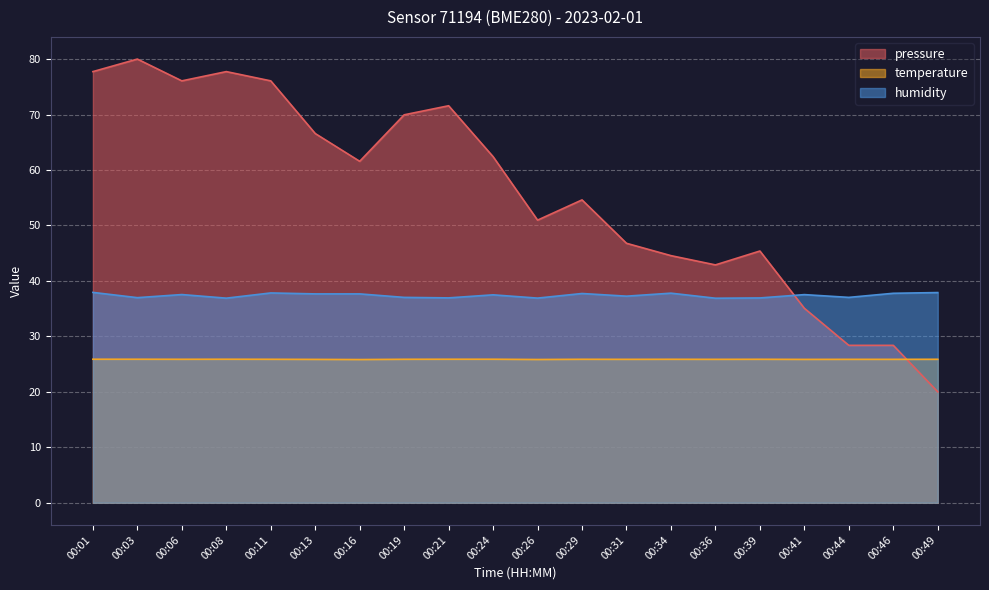

At how many categories does at least one series exceed 32?

20